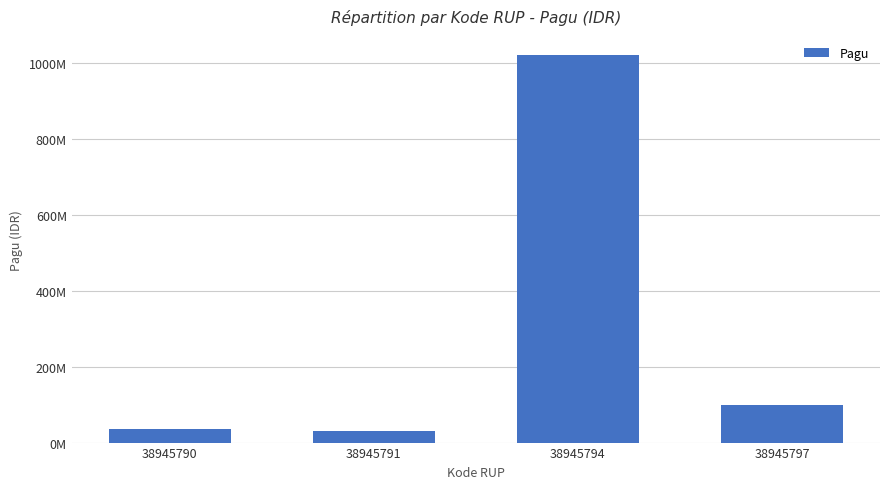

What is the sum of the values at 38945791 and 38945790?

66000000